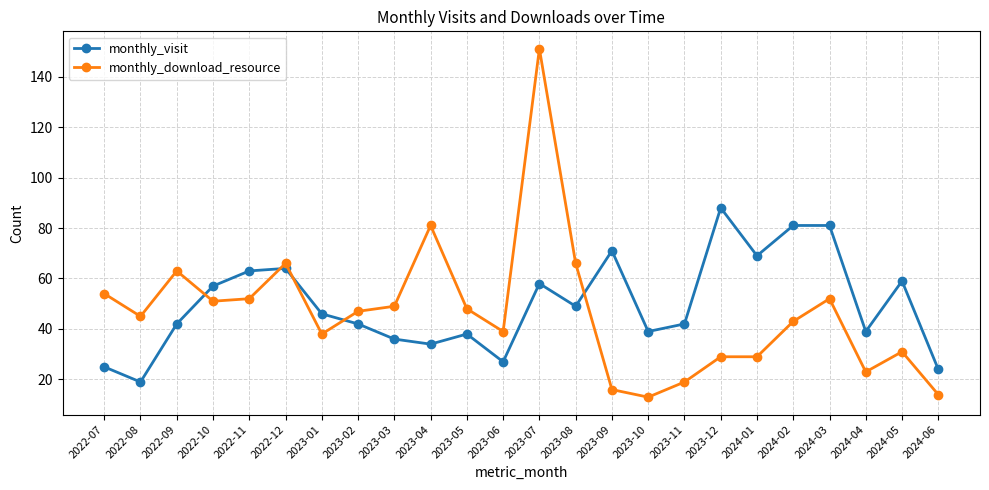

What is the spread (max minus min) of values at 2024-03?

29